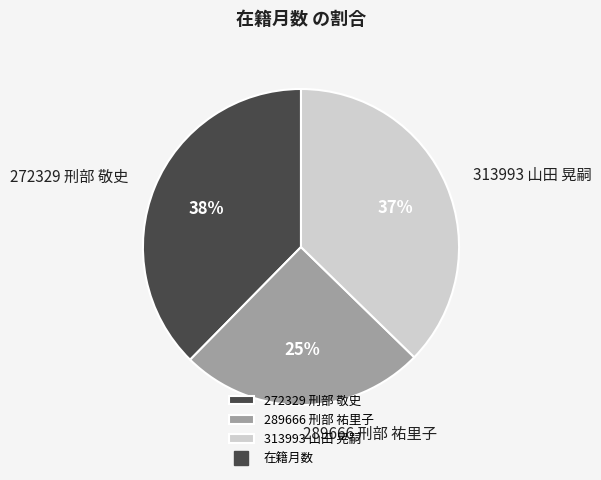

To the nearest percent, what is the combined percentage of 289666 刑部 祐里子 and 272329 刑部 敬史?

63%